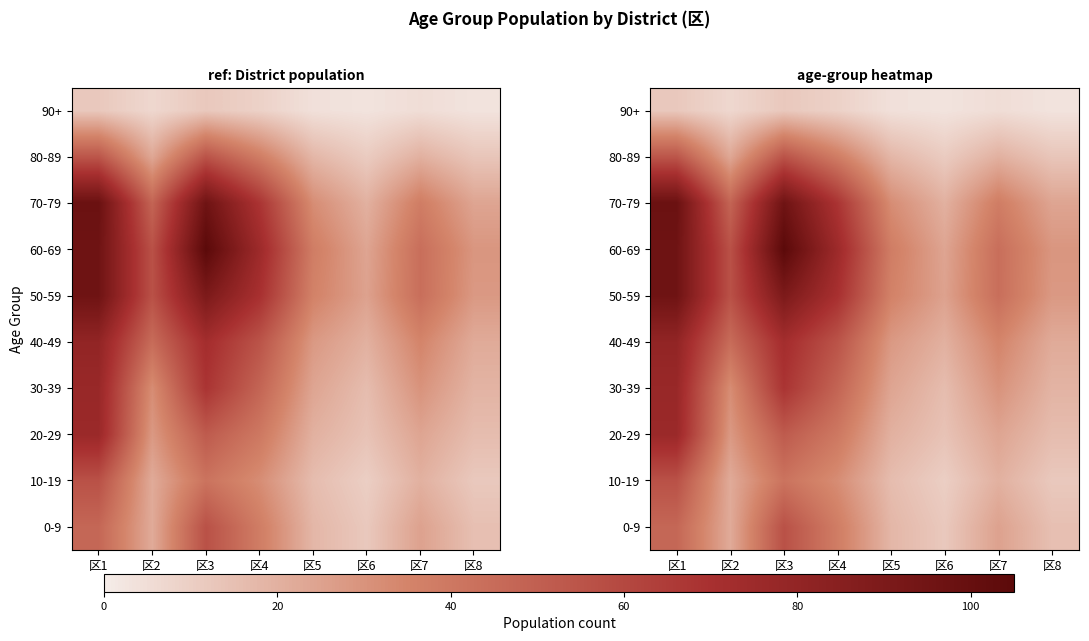

What is the approximate value of 50-59 at 区7?

44